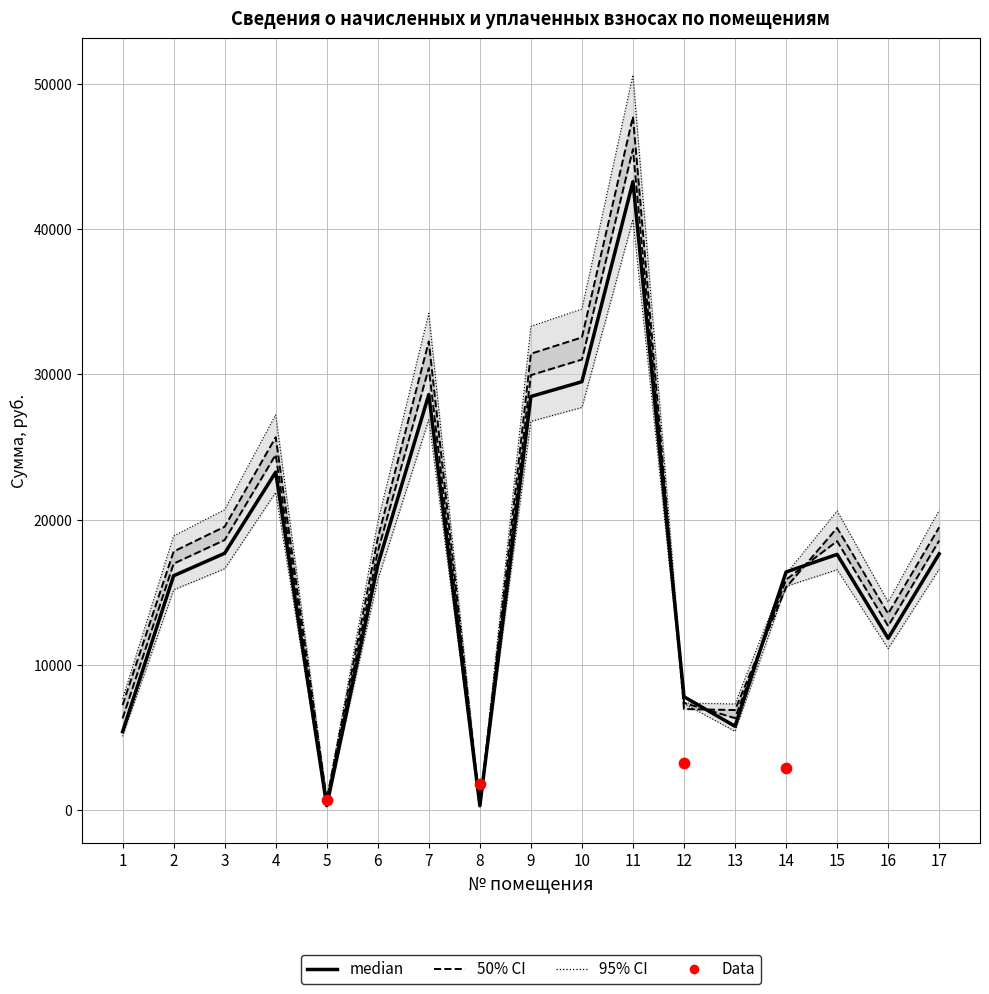

At which category is the sum across all series the highest?

11